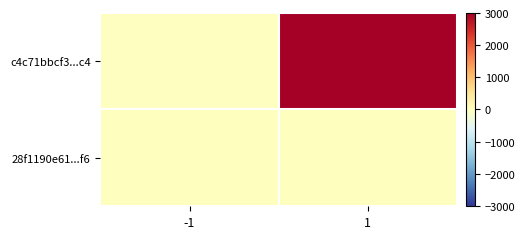

Reading left to right, what are all the values shown in this chart?

c4c71bbcf3...c4: -1=-1	1=3012
28f1190e61...f6: -1=1	1=6